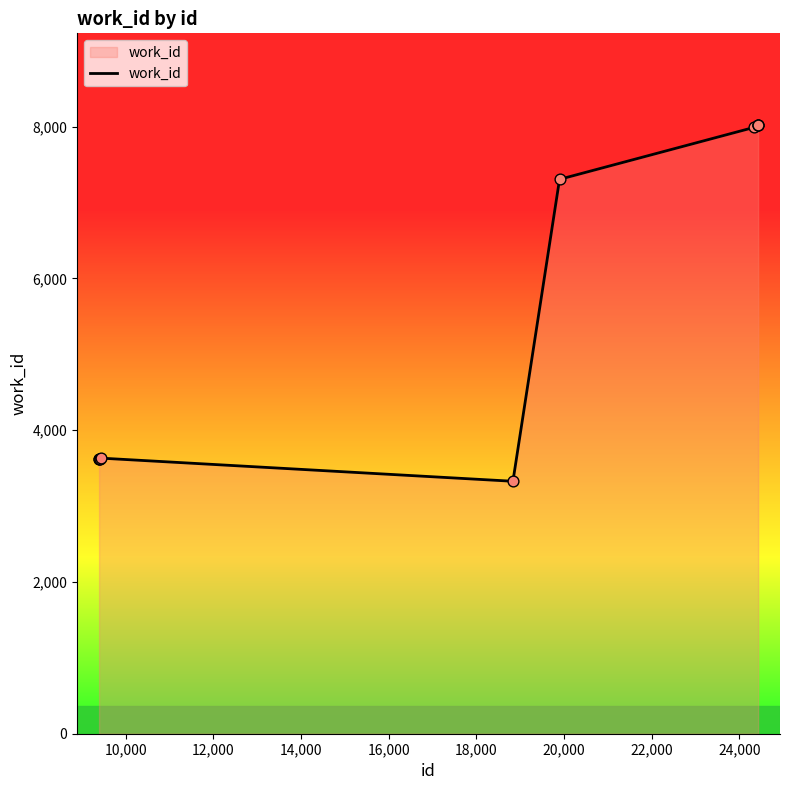

What is the difference between the maximum and minimum values?

4698